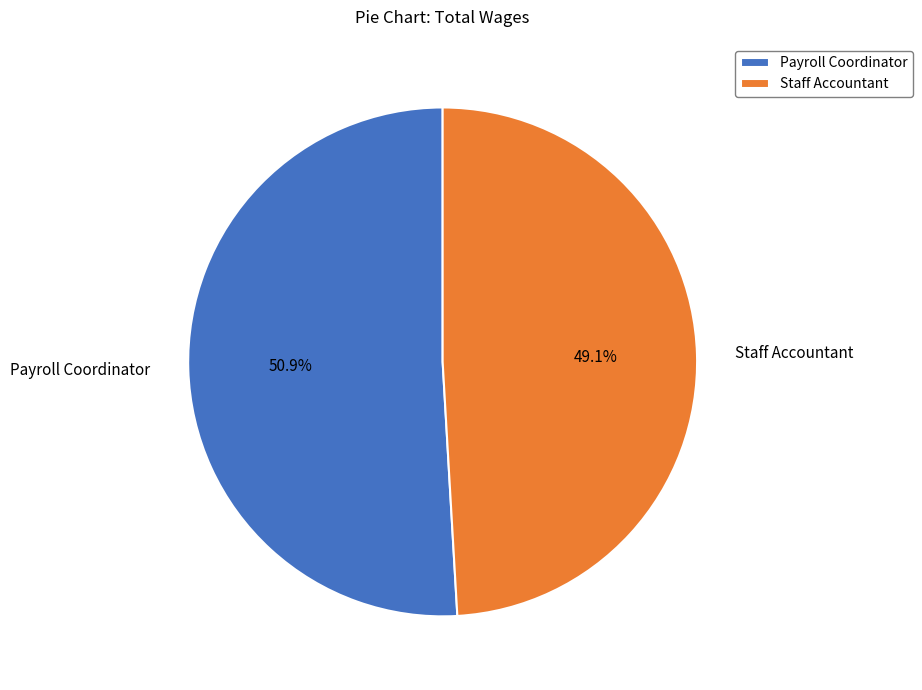

To the nearest percent, what is the average slice percentage?

50%